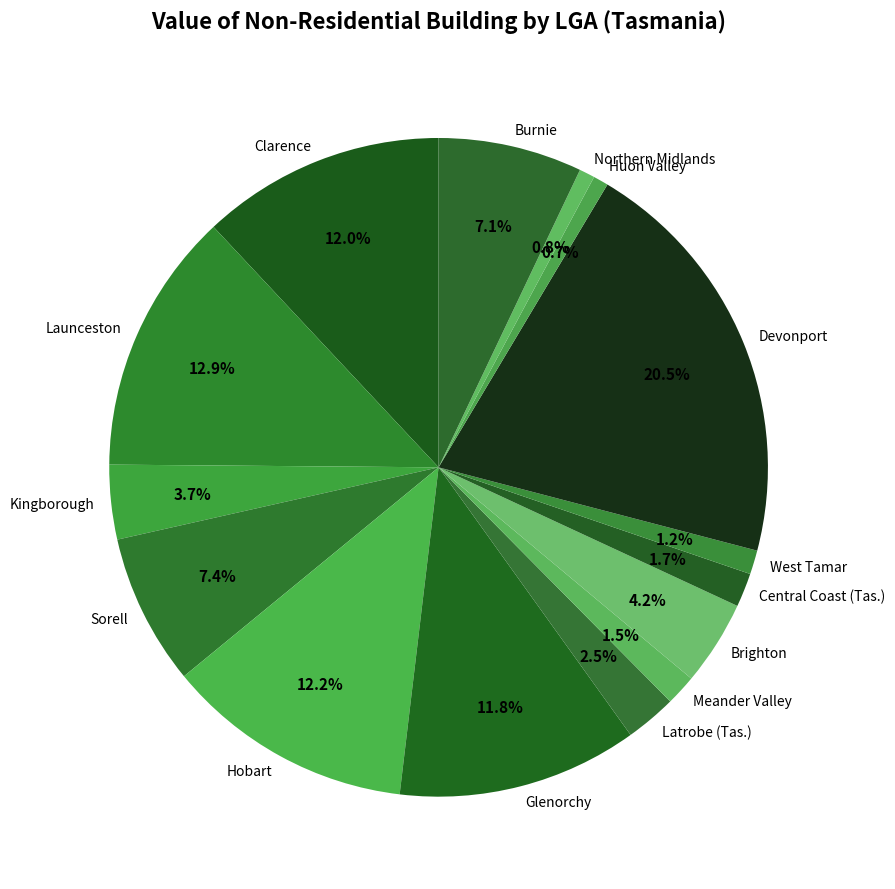

Does any single category account for the majority?

No